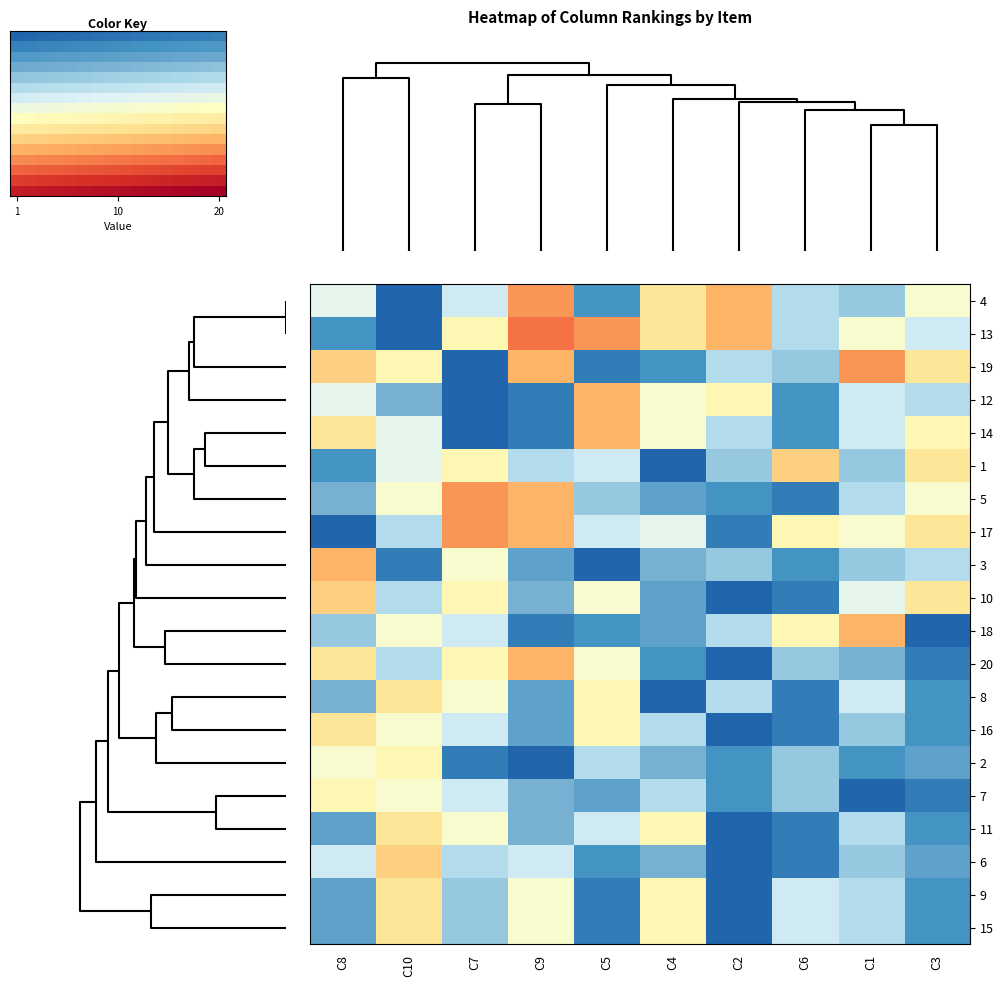

What is the spread (max minus min) of values at 12?

13